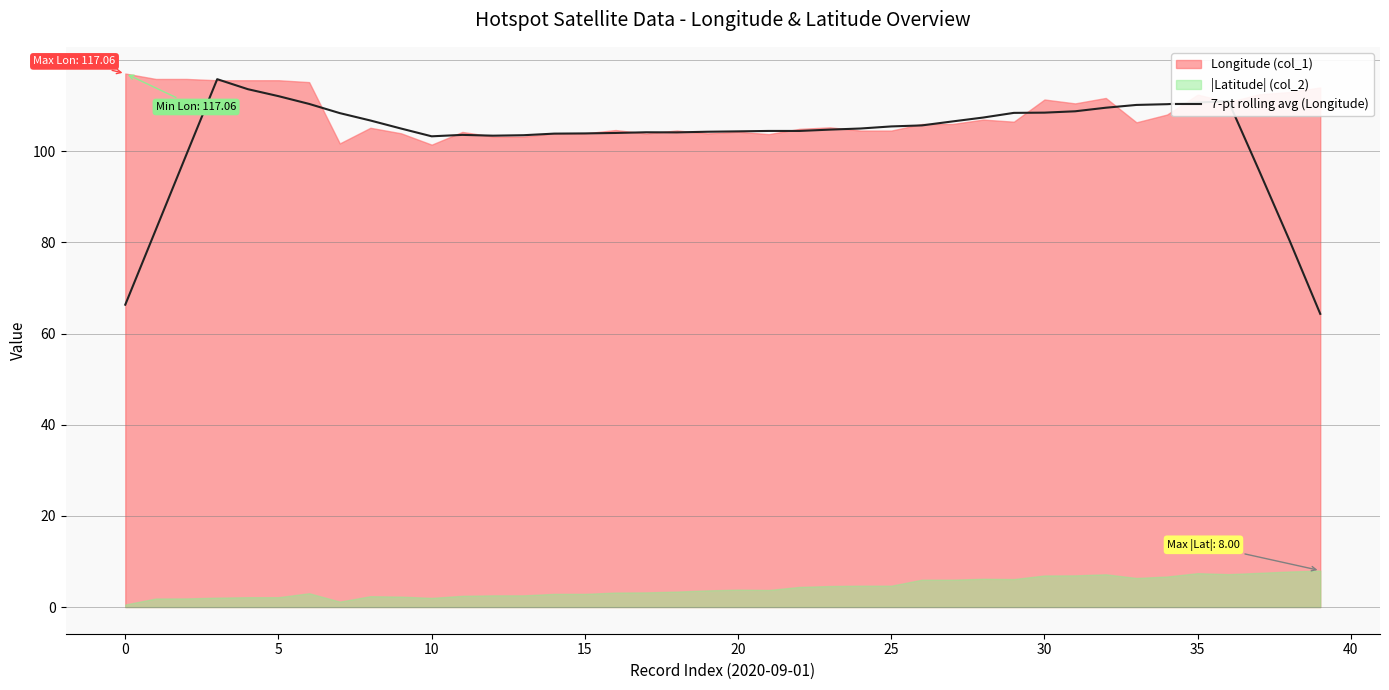

The value of 7-pt rolling avg (Longitude) at 5 is 180.5. True or false?

False